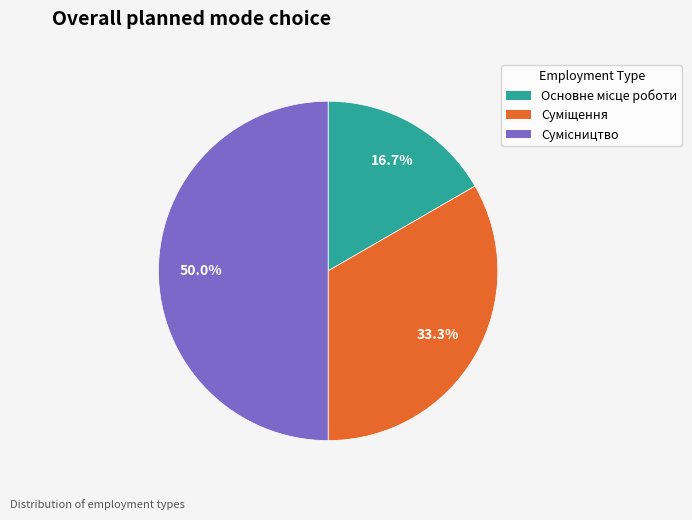

To the nearest percent, what is the difference between the Сумісництво and Суміщення slice percentages?

17%